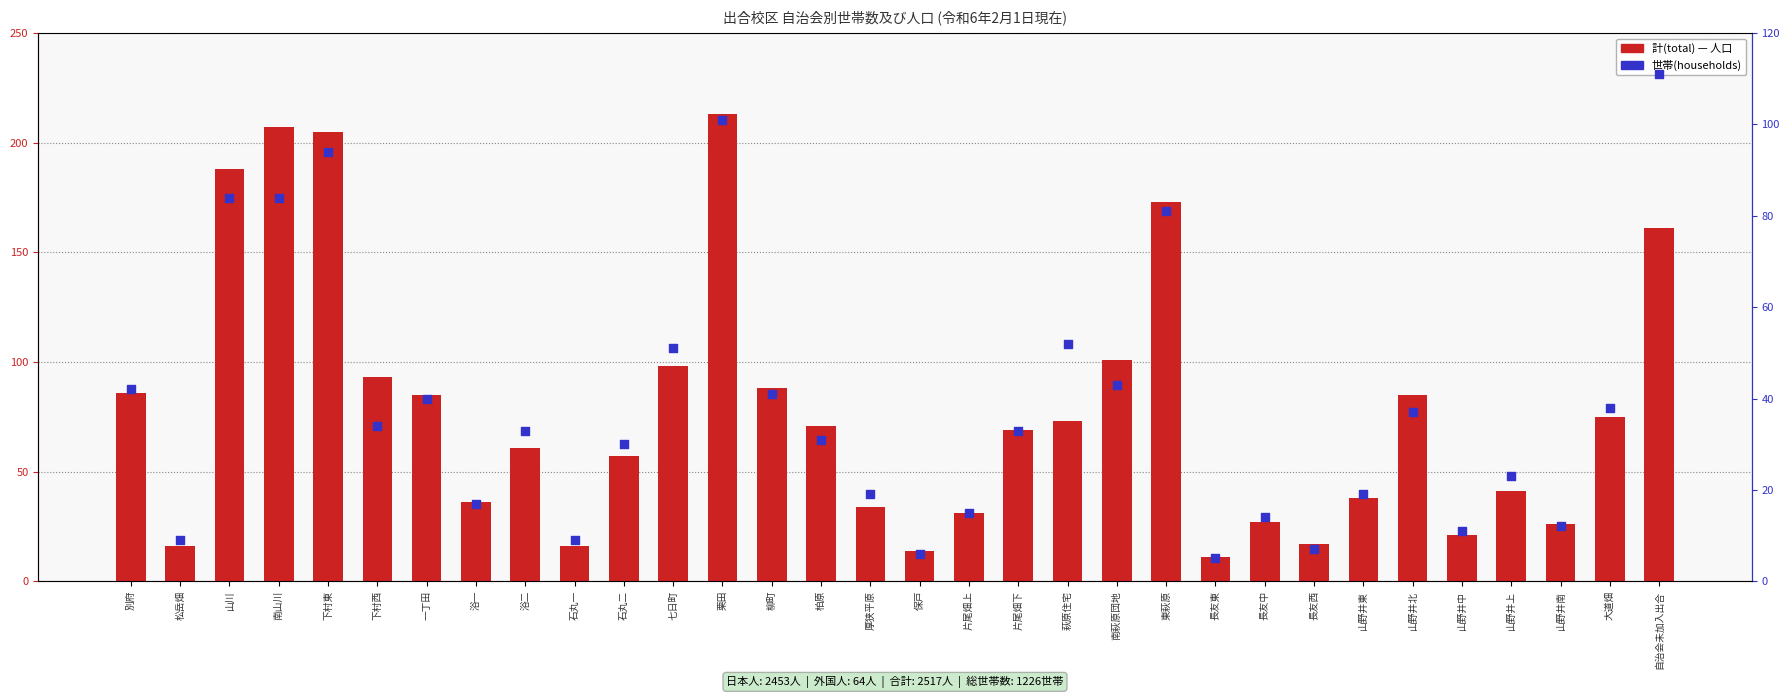

At how many categories does at least one series exceed 82?

13